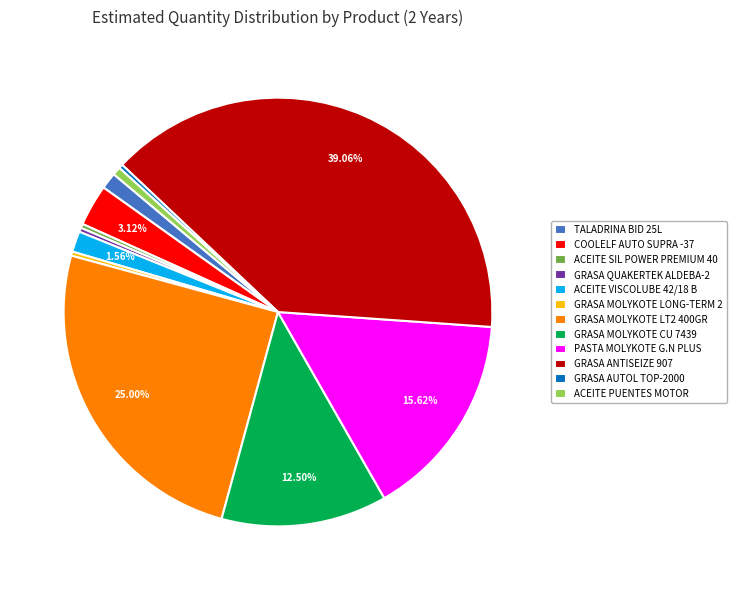

Do TALADRINA BID 25L and COOLELF AUTO SUPRA -37 together represent more than half of the pie?

No